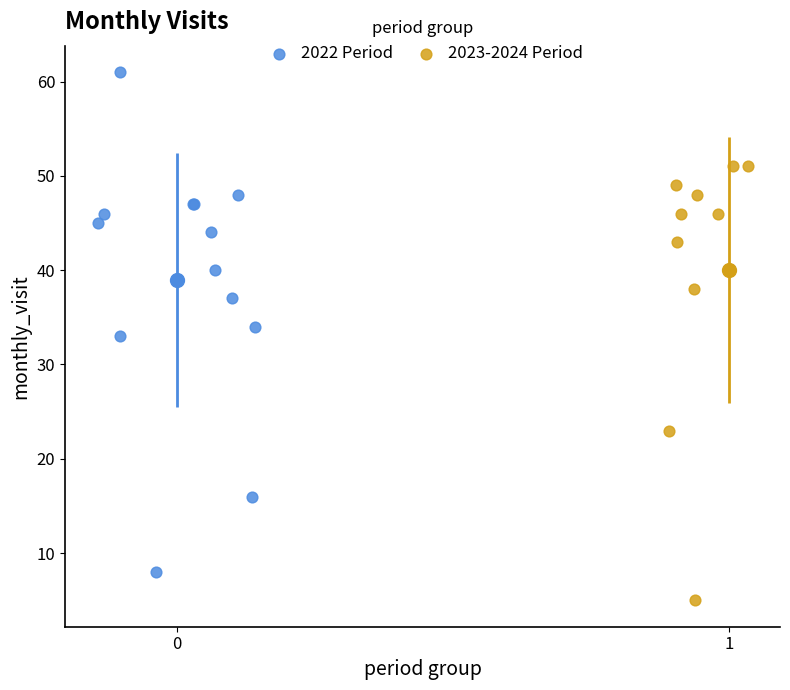

Which series contains the highest Y value?

2022 Period